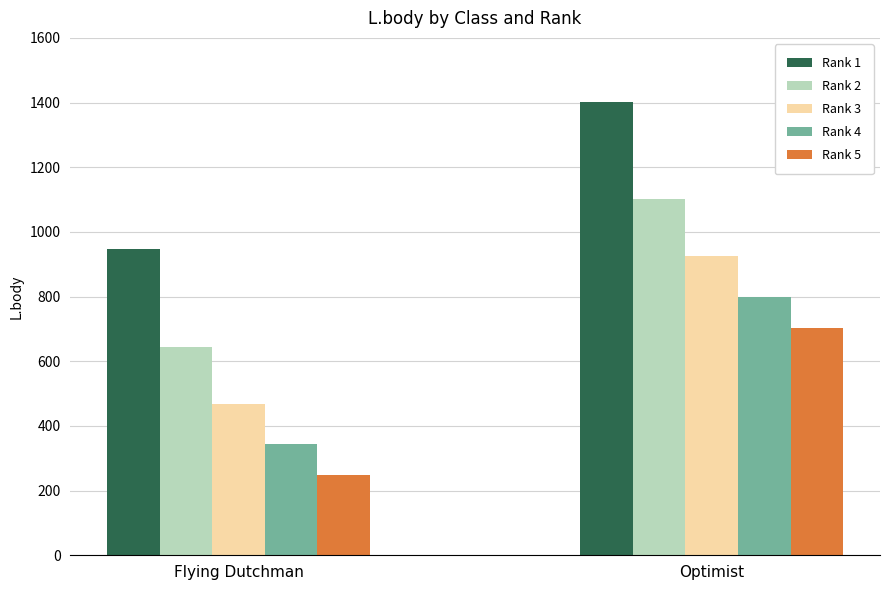

What value does the Rank 4 series have at Flying Dutchman, to the nearest 10?

340